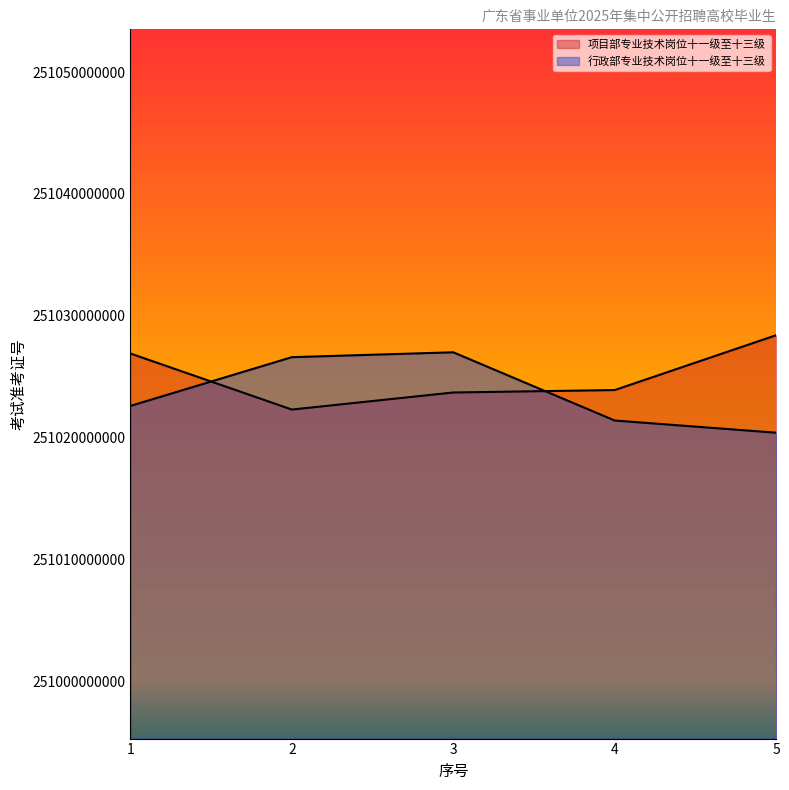

What is the value of the 项目部专业技术岗位十一级至十三级 point at the 4th from the left?

251023902216